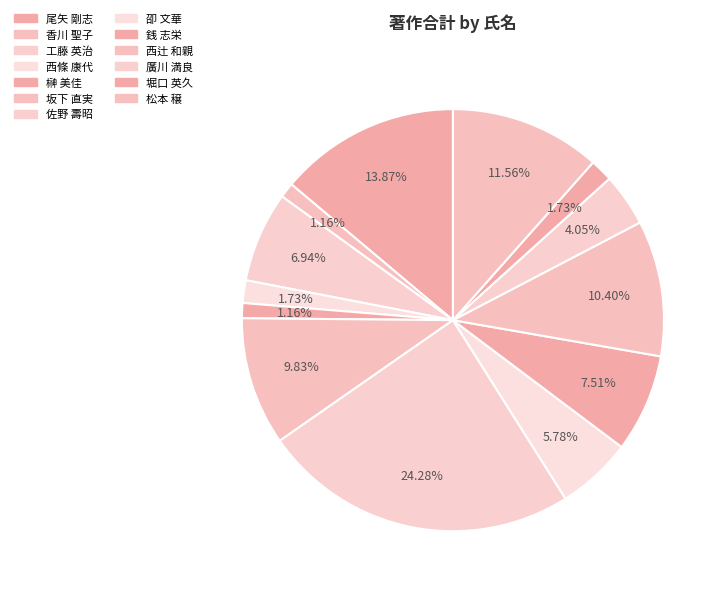

Does 西辻 和親 represent more than half of the total?

No